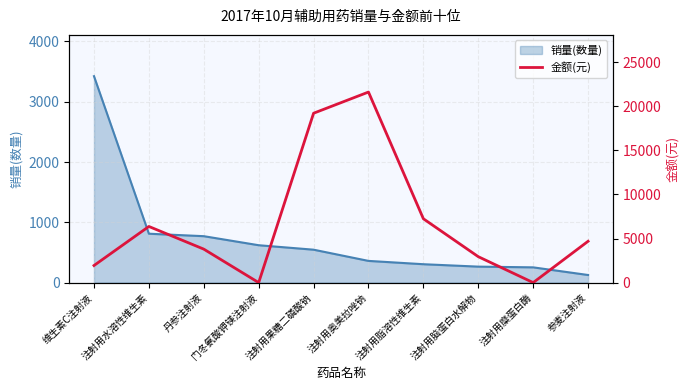

The chart shows a value of 21622.1 at 注射用奥美拉唑钠. True or false?

True